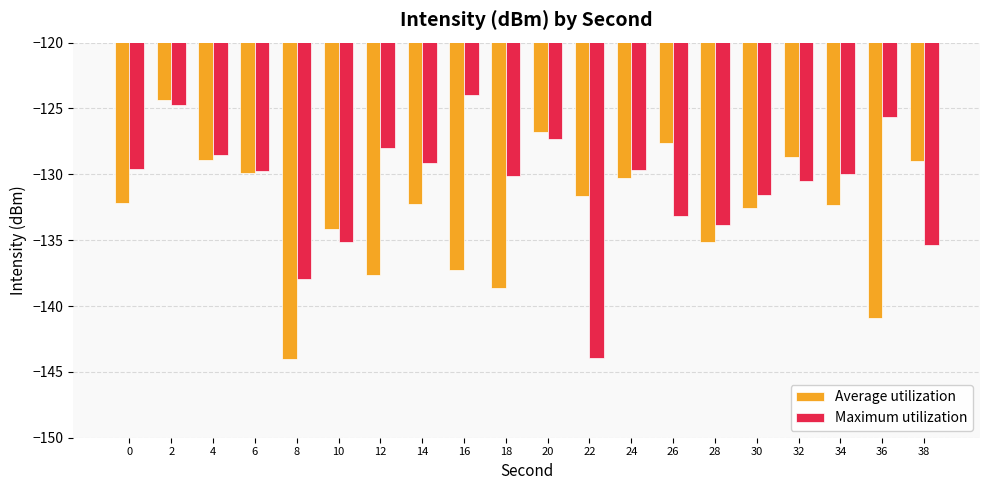

What are all the series names shown in the legend?

Average utilization, Maximum utilization